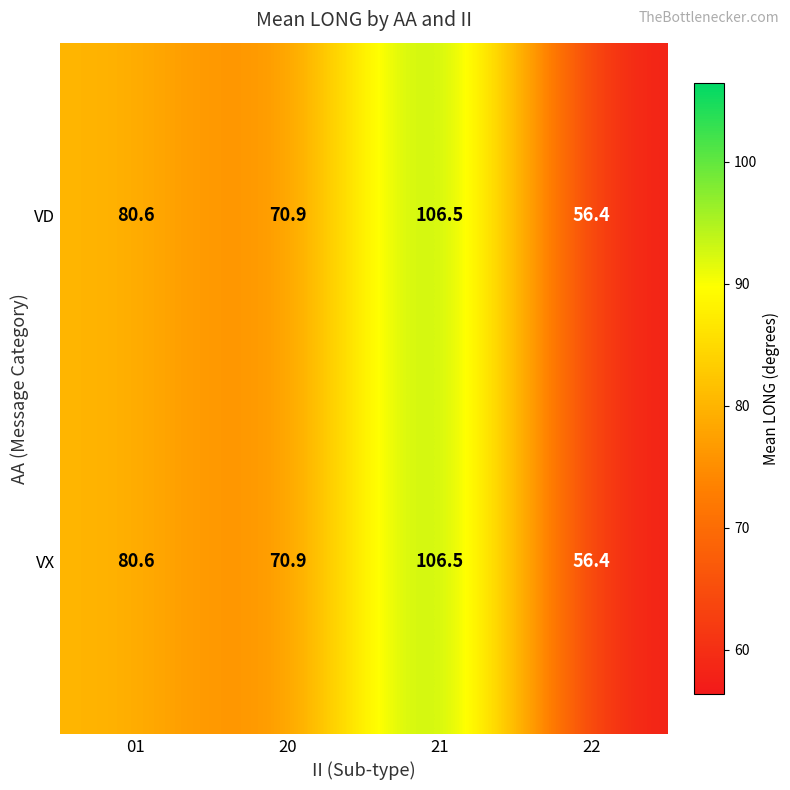

How many data points does each series have?

4